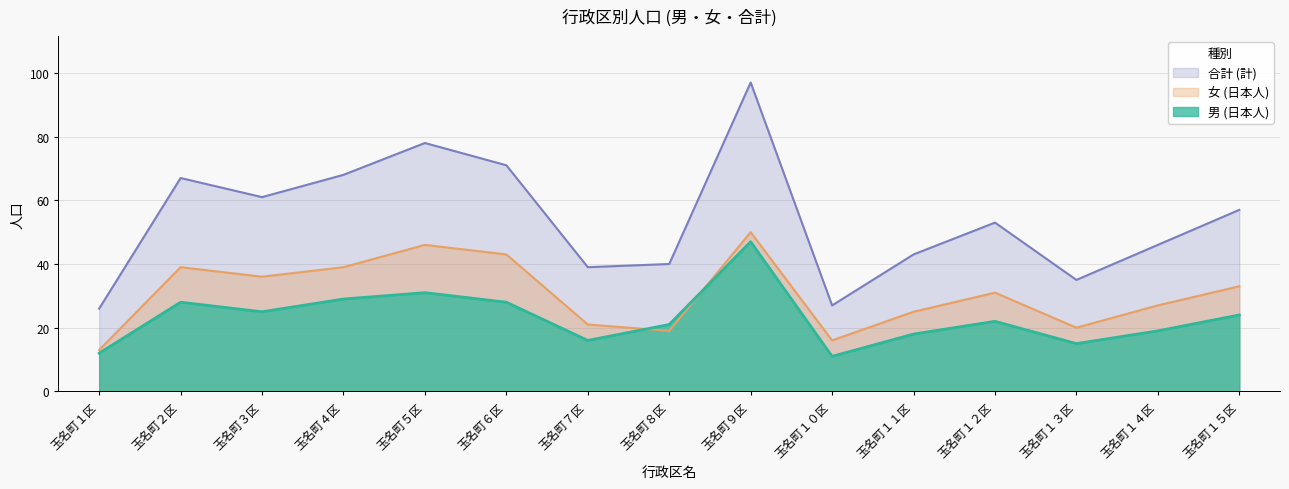

True or false: 男 (日本人) has a value of 39 at 玉名町６区.

False